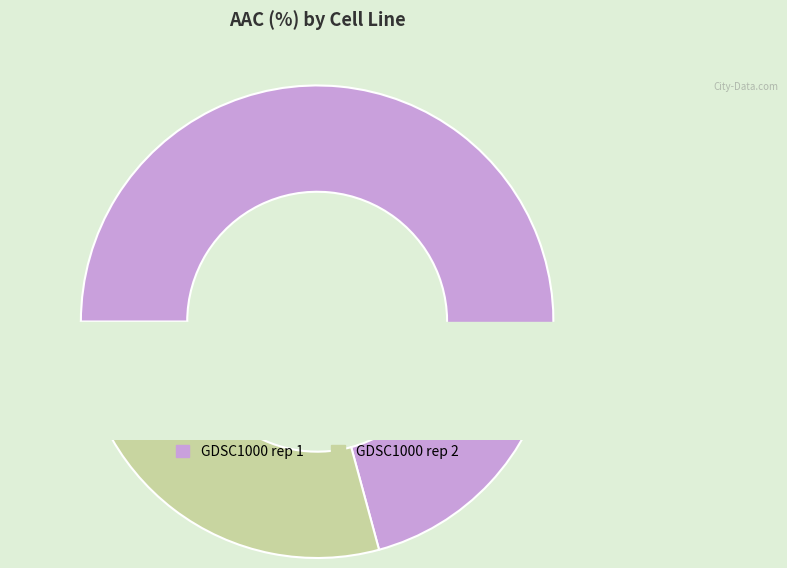

Rank the categories by value from highest to lowest.

GDSC1000 rep 1, GDSC1000 rep 2